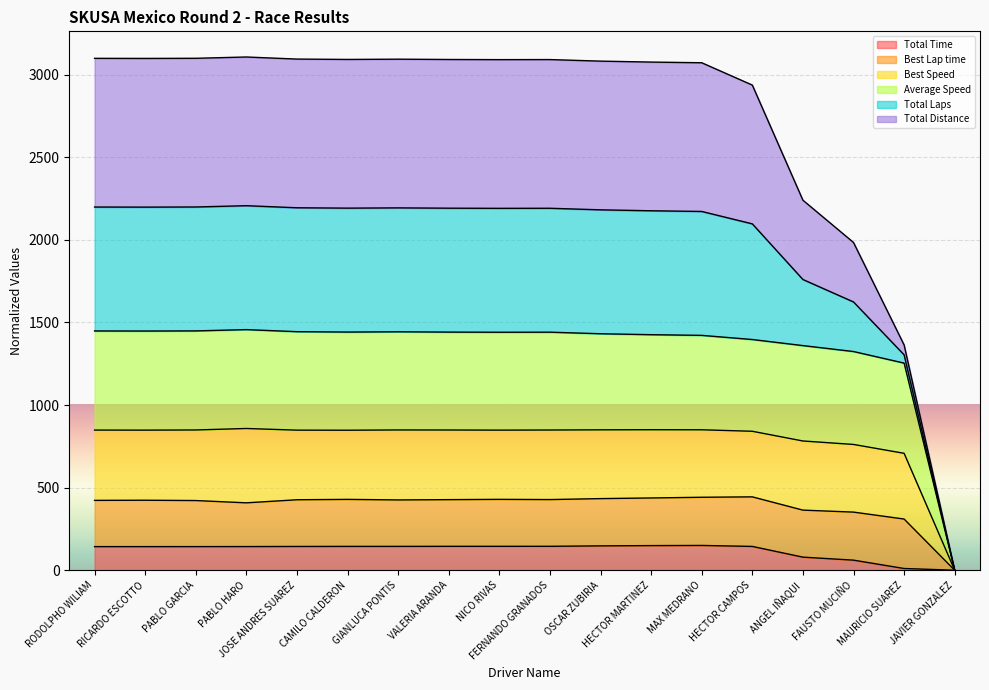

Rank the categories by Average Speed value from highest to lowest.

PABLO HARO, HECTOR MARTINEZ, MAX MEDRANO, OSCAR ZUBIRIA, GIANLUCA PONTIS, PABLO GARCIA, VALERIA ARANDA, FERNANDO GRANADOS, RODOLPHO WILIAM, NICO RIVAS, RICARDO ESCOTTO, JOSE ANDRES SUAREZ, CAMILO CALDERON, HECTOR CAMPOS, ANGEL IÑAQUI, FAUSTO MUCIÑO, MAURICIO SUAREZ, JAVIER GONZALEZ